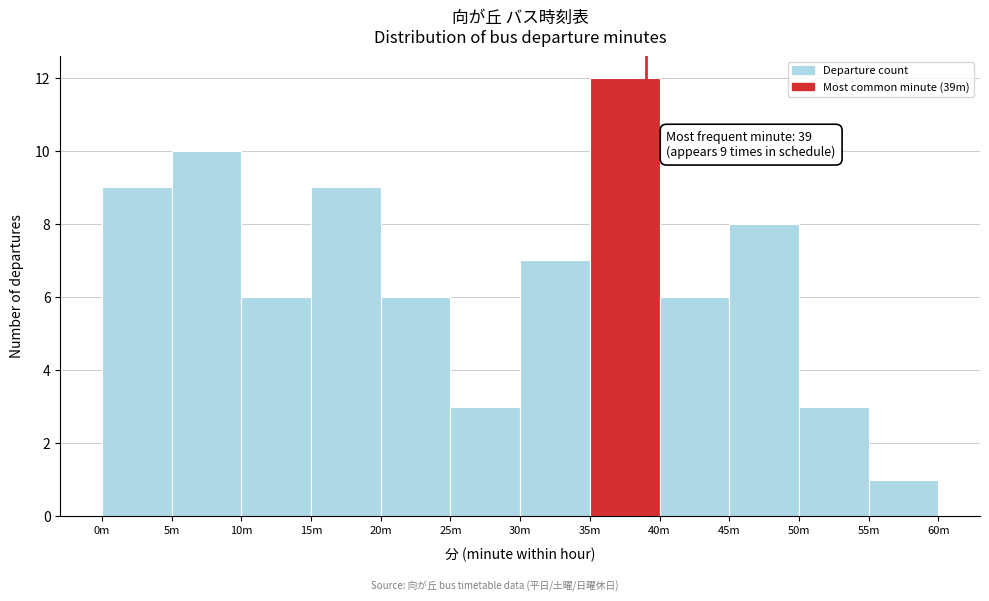

Reading left to right, what are all the values shown in this chart?

0m=9	5m=10	10m=6	15m=9	20m=6	25m=3	30m=7	35m=12	40m=6	45m=8	50m=3	55m=1